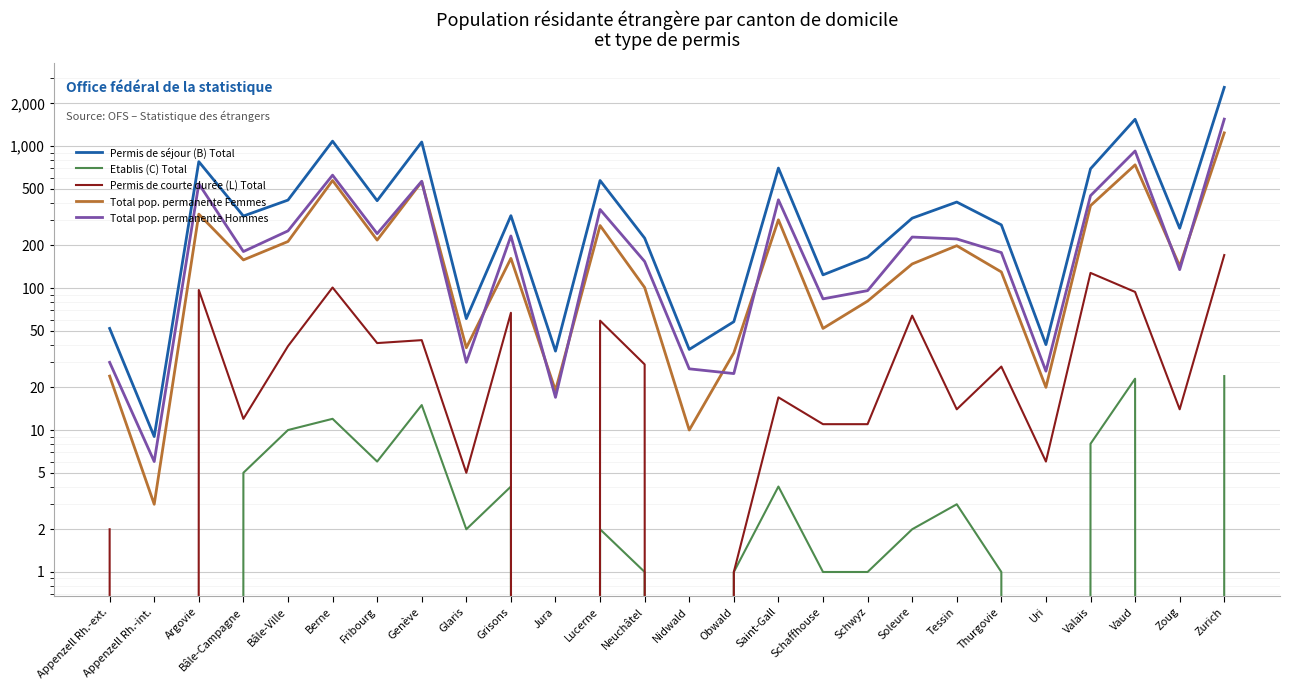

What is the sum of the Total pop. permanente Femmes values at Zoug and Saint-Gall?

446